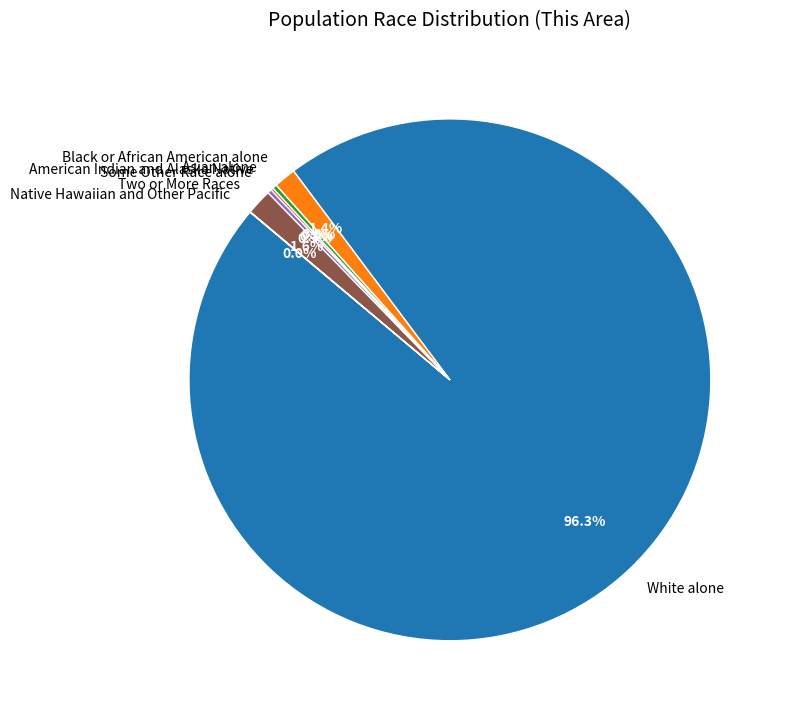

The Black or African American alone slice represents 11% of the pie. True or false?

False